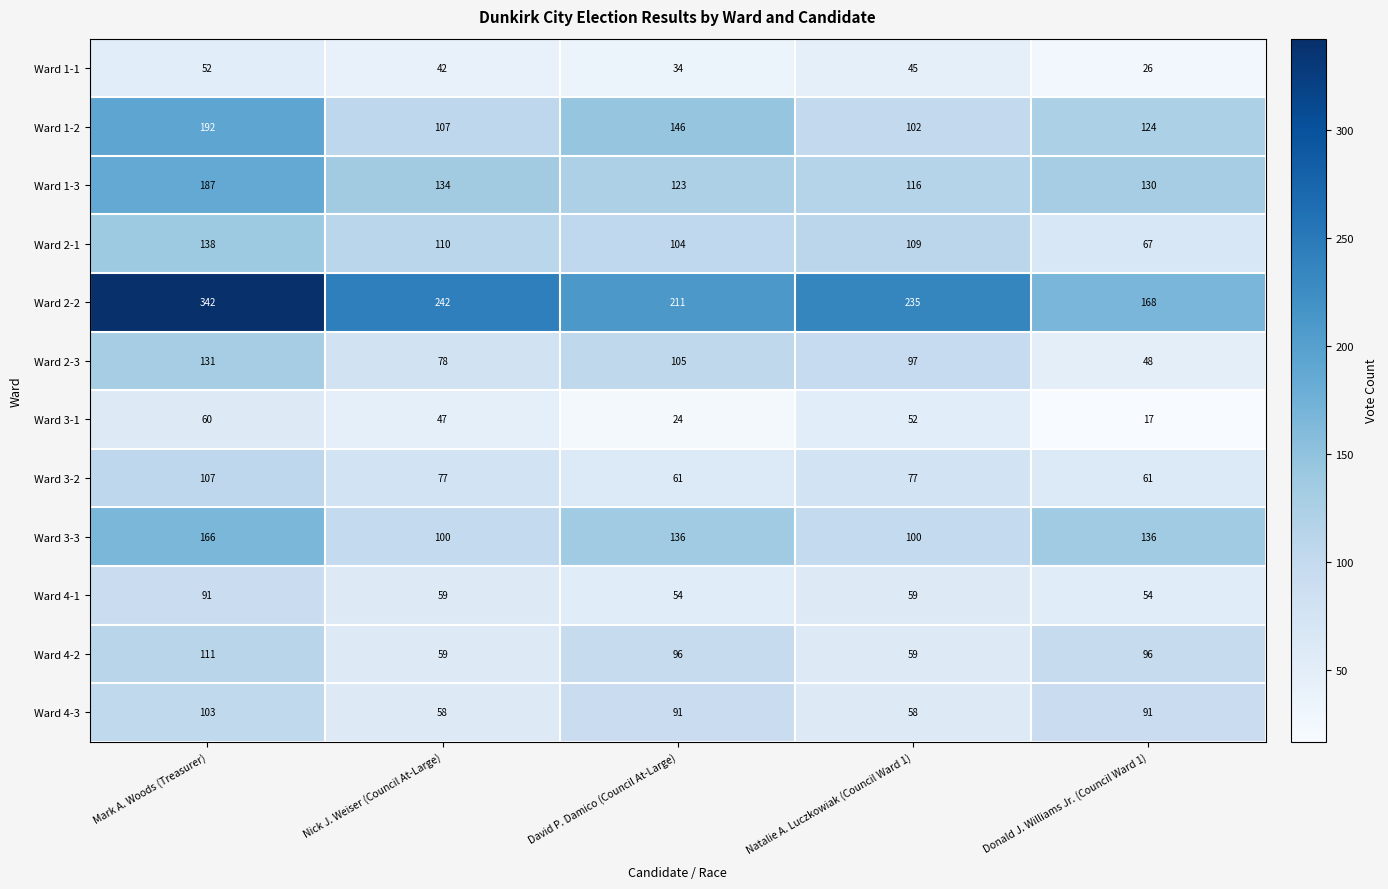

How many series are shown in this chart?

12